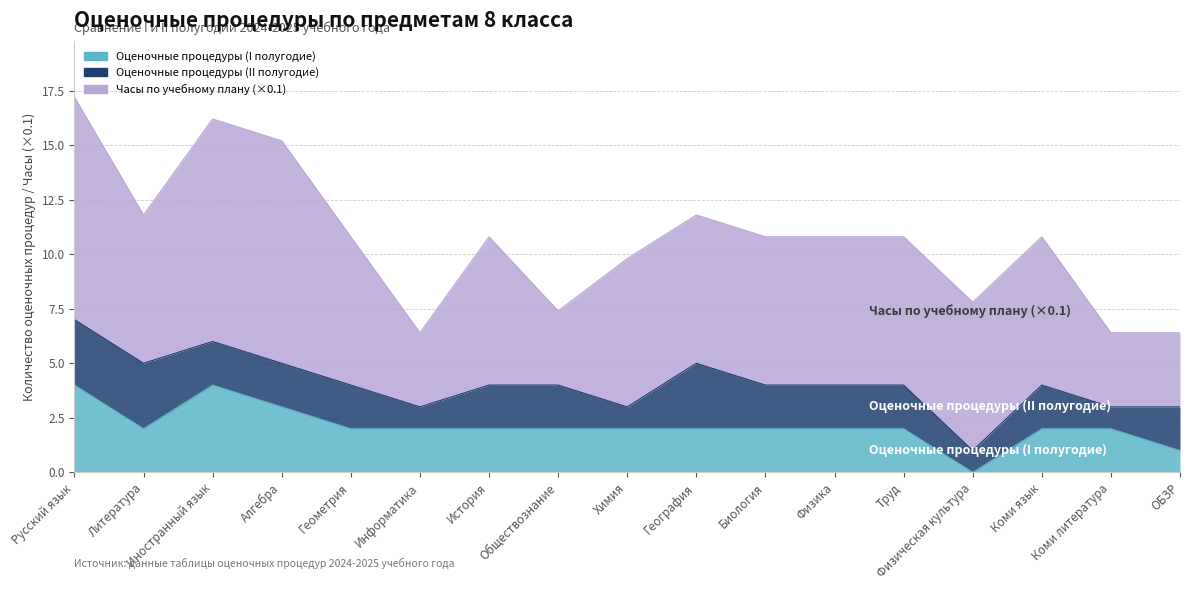

How many lines are shown in the chart?

3